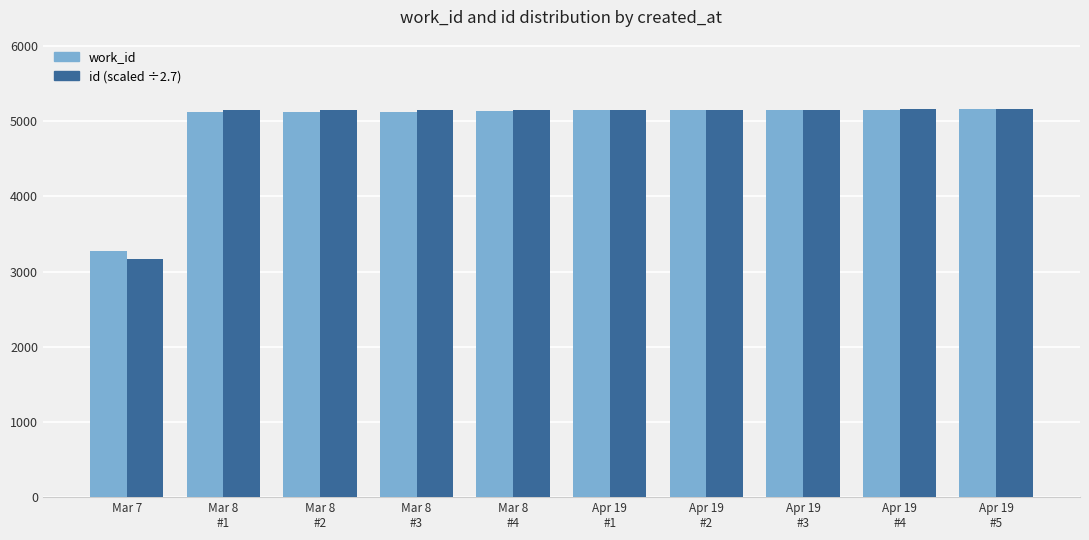

At which category does the chart reach its minimum across all series?

Mar 7